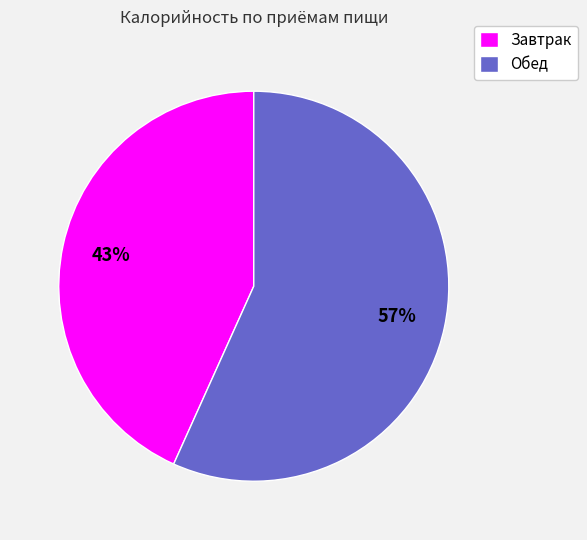

What is the smallest slice in the pie chart?

Завтрак